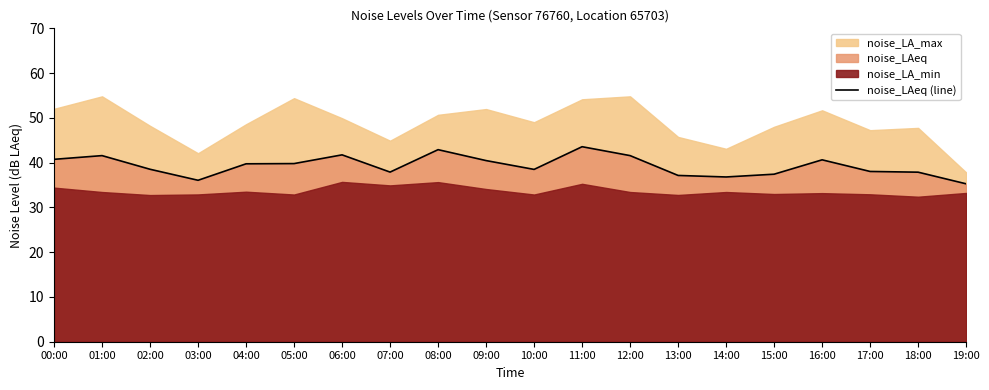

The chart shows a value of 9.8 at 17:00. True or false?

False